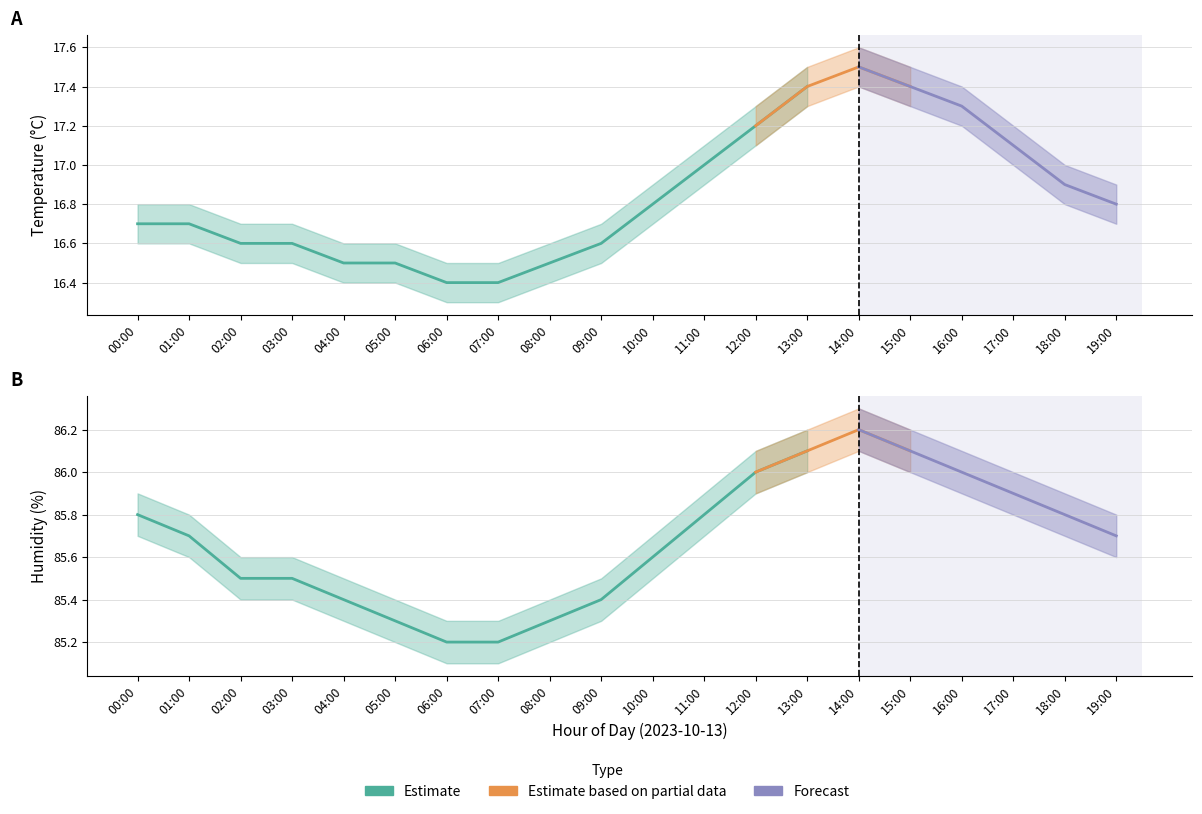

True or false: temperature_upper and humidity_lower cross at least once.

False